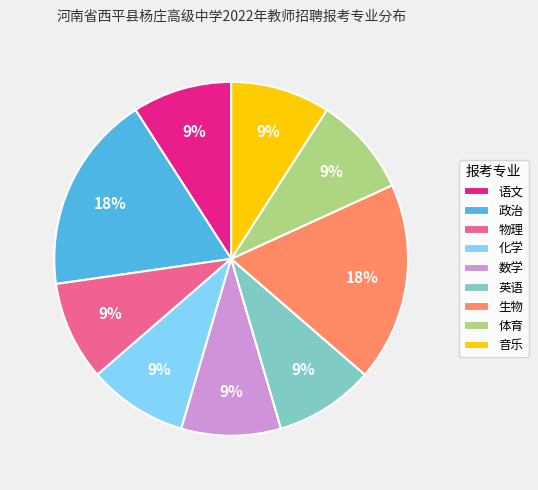

How many segments does this pie chart have?

9